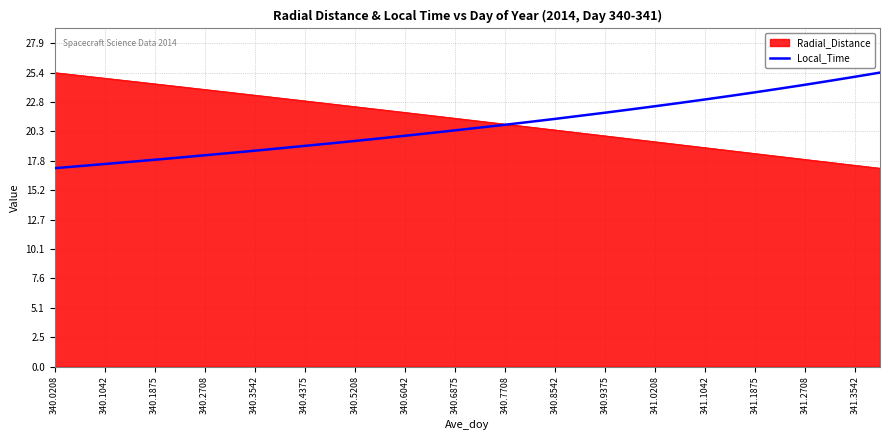

What is the maximum value shown in the chart?

25.4